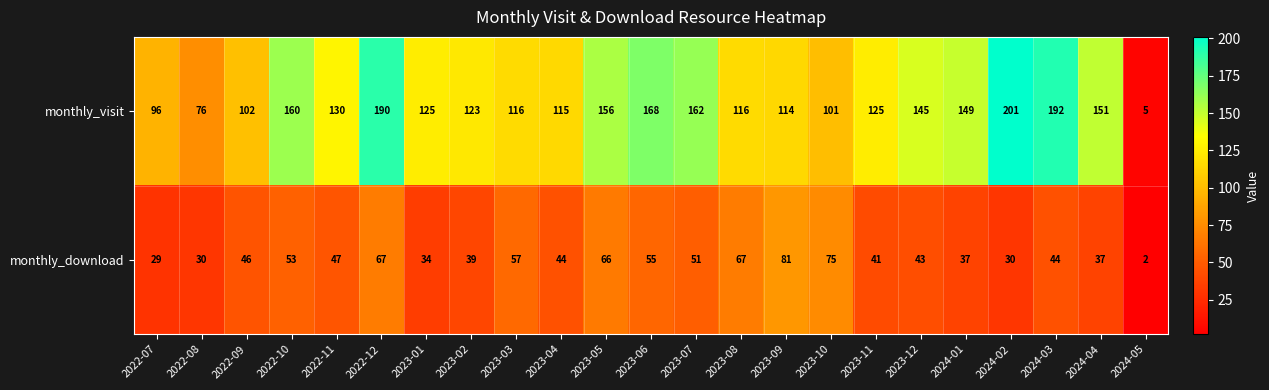

What is the total value across all series at 2024-05?

7